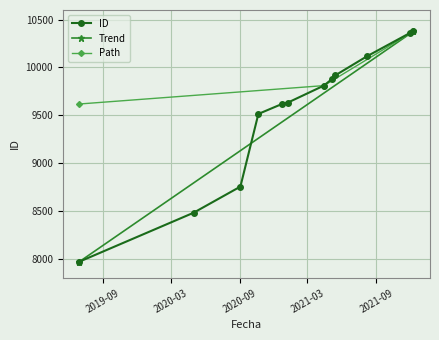

Reading right to left, extract all data points from this chart.

10376	10362	10116	9916	9883	9810	9633	9618	9514	8755	8482	7971